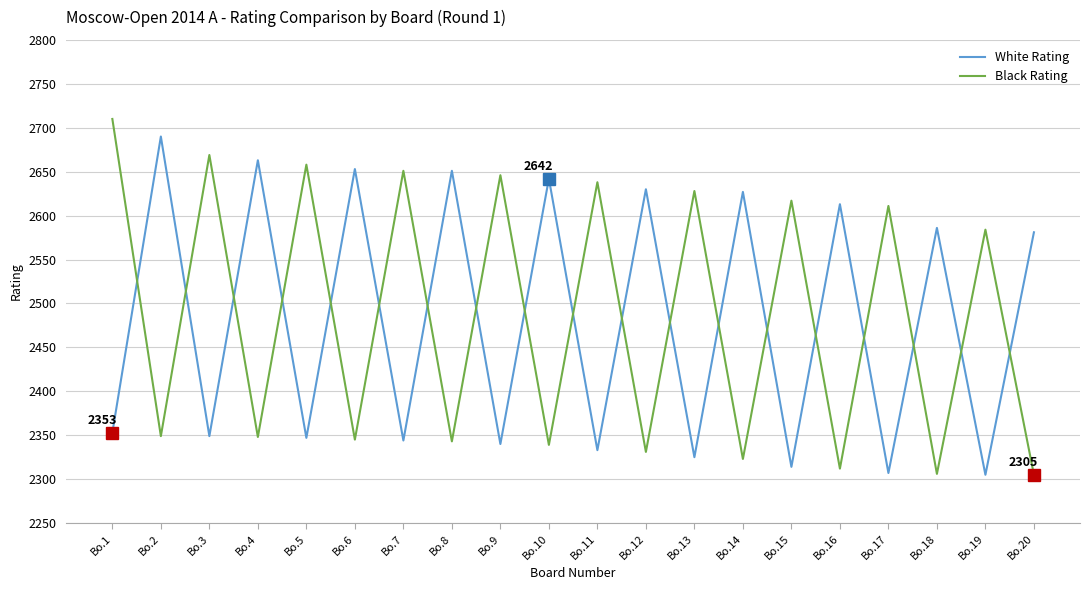

Is the value of White Rating at Bo.11 greater than the value of Black Rating at Bo.17?

No